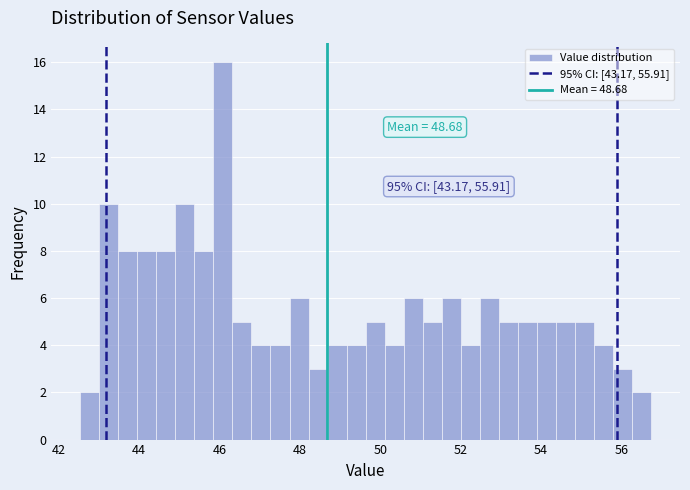

Around what value on the x-axis is the tallest bar? Give the approximate position of its centre, as read against the axis.

46.0